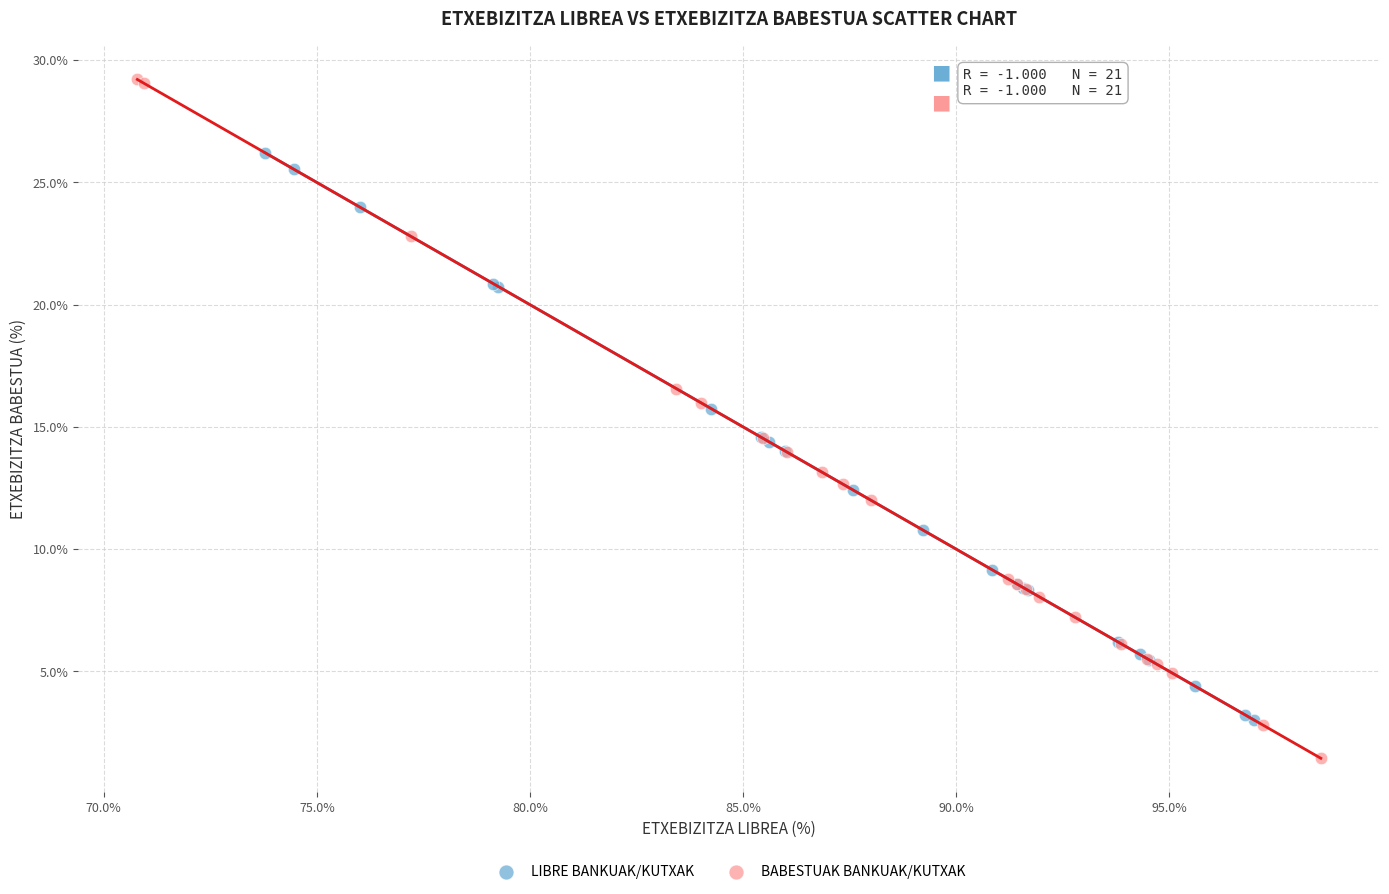

Which series reaches the minimum Y coordinate?

BABESTUAK BANKUAK/KUTXAK